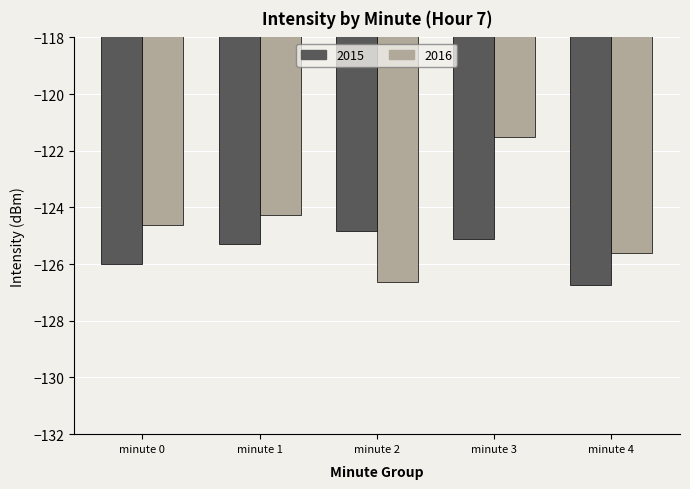

The value of 2016 at minute 2 is -126.6. True or false?

True